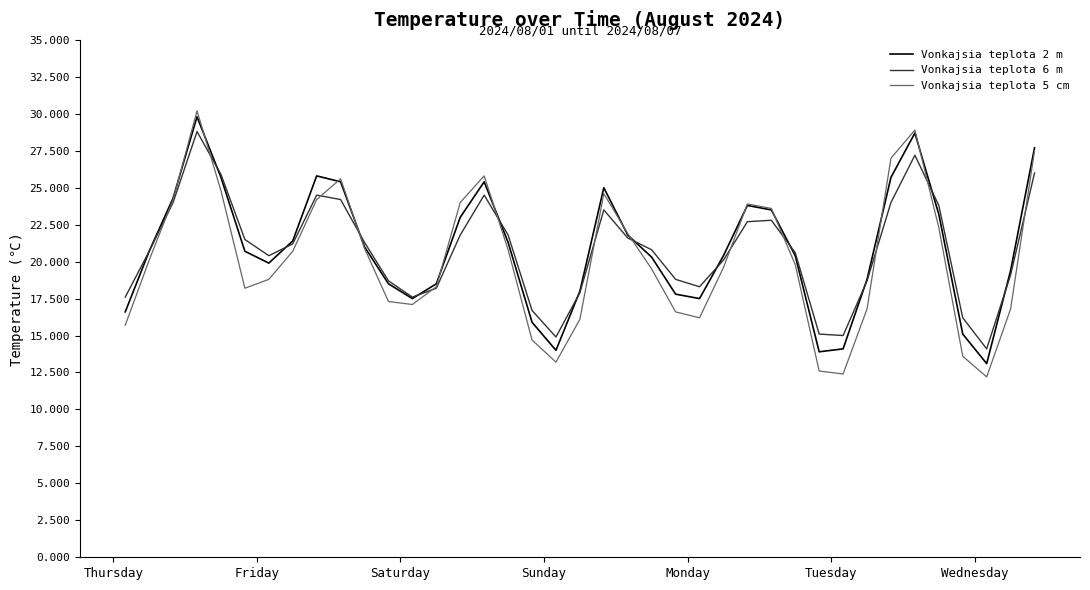

What is the smallest value displayed?

12.2